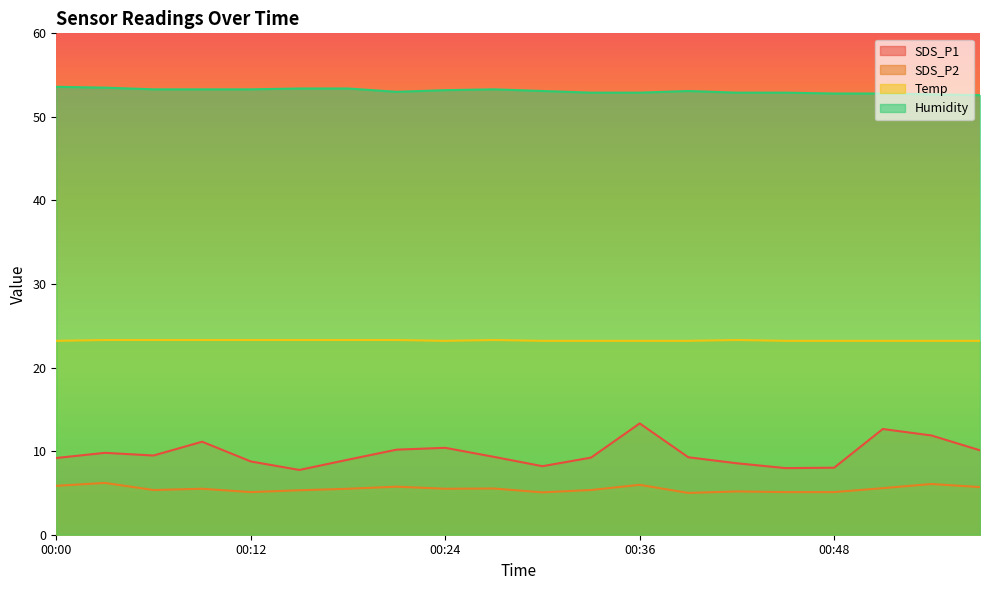

Which series changed the most between 00:30 and 00:36?

SDS_P1